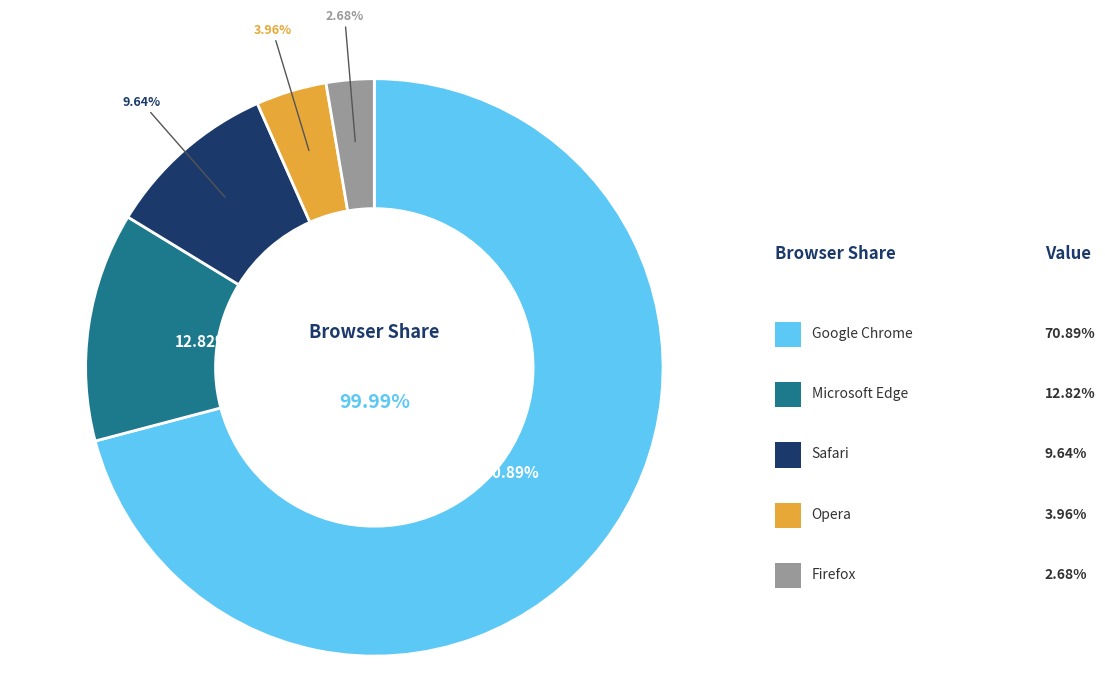

Is Microsoft Edge the majority of the pie?

No